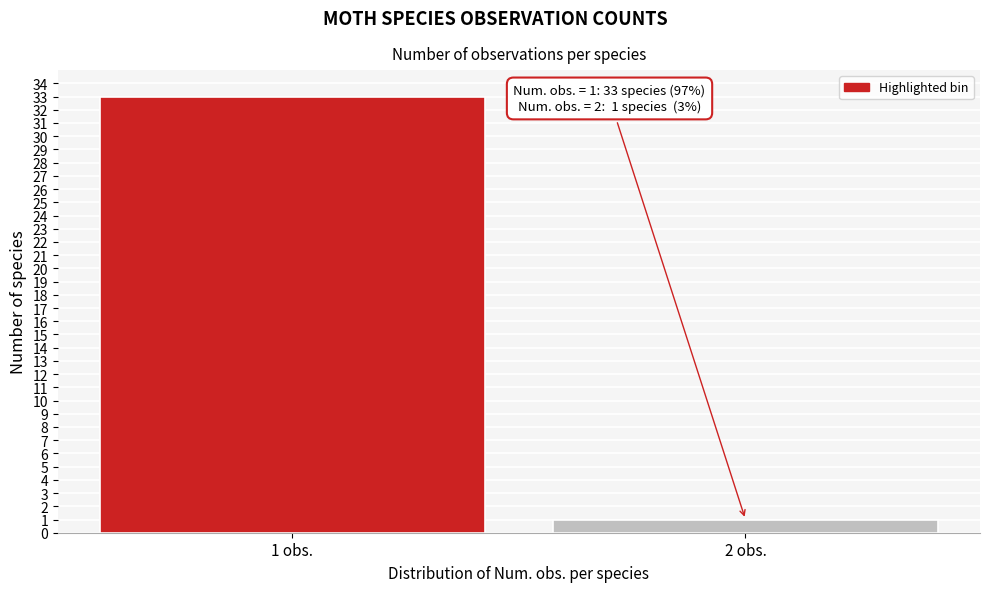

Reading right to left, extract all data points from this chart.

1	33